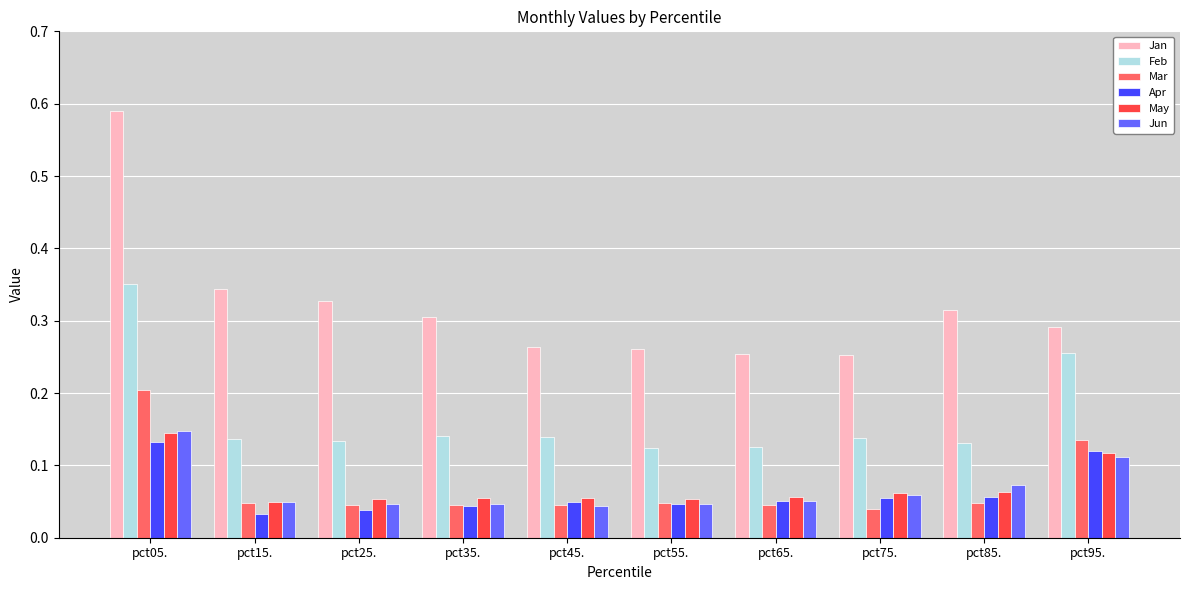

What is the difference between the highest and lowest values at pct45.?

0.2